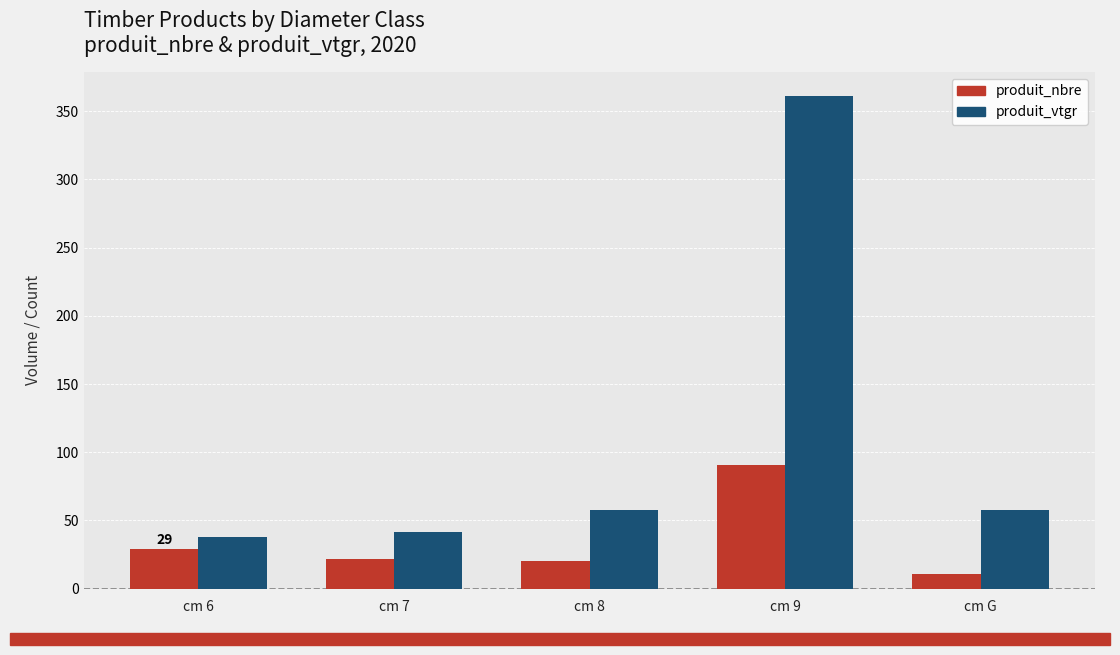

What is the label of the 4th bar from the right?

cm 7